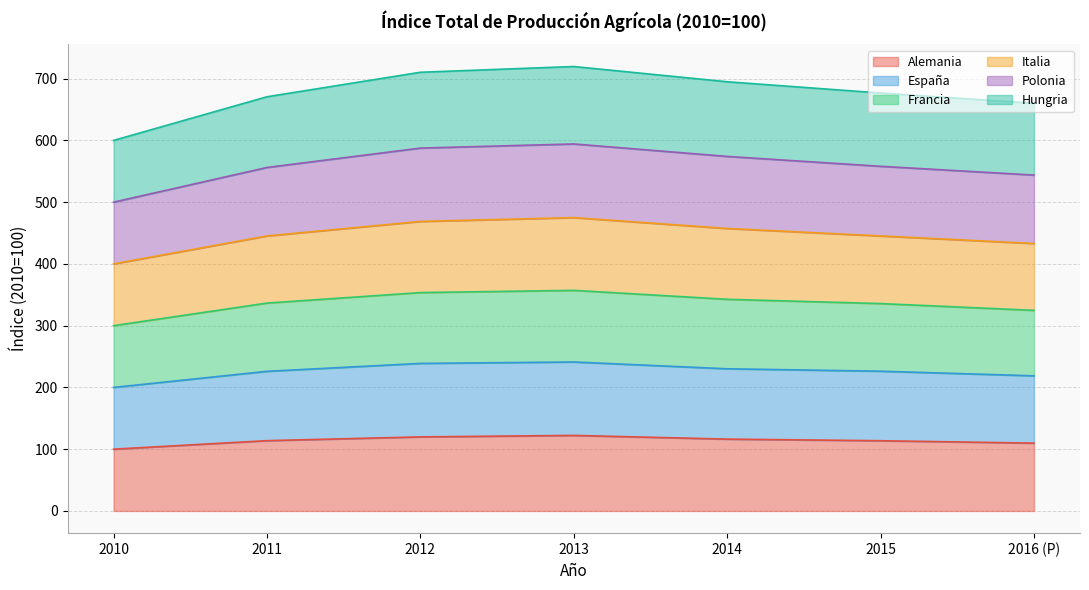

What is the spread (max minus min) of values at 2014?

578.7